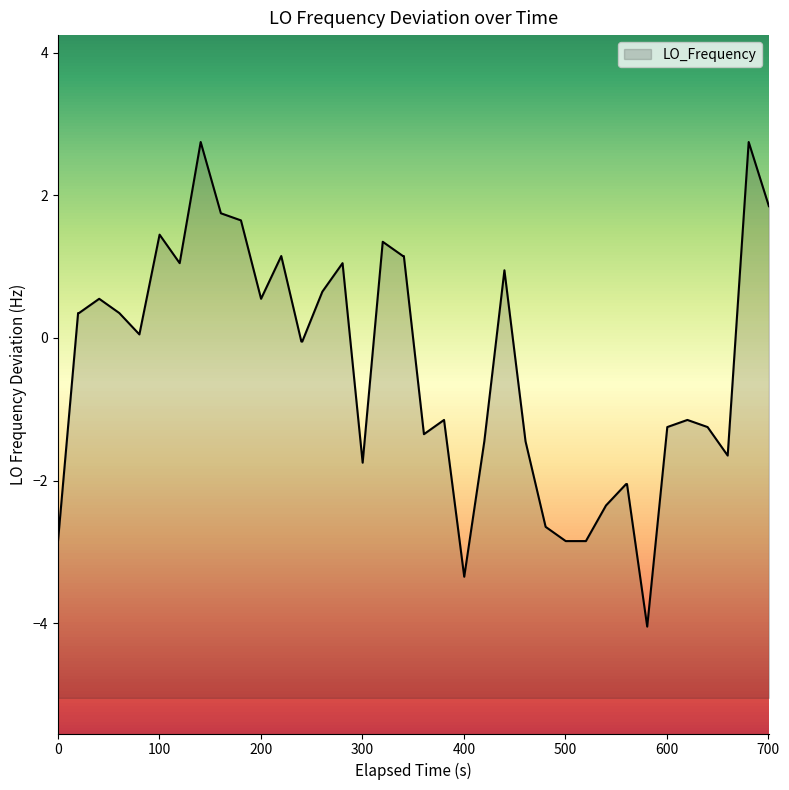

What is the difference between the maximum and minimum values?

6.8